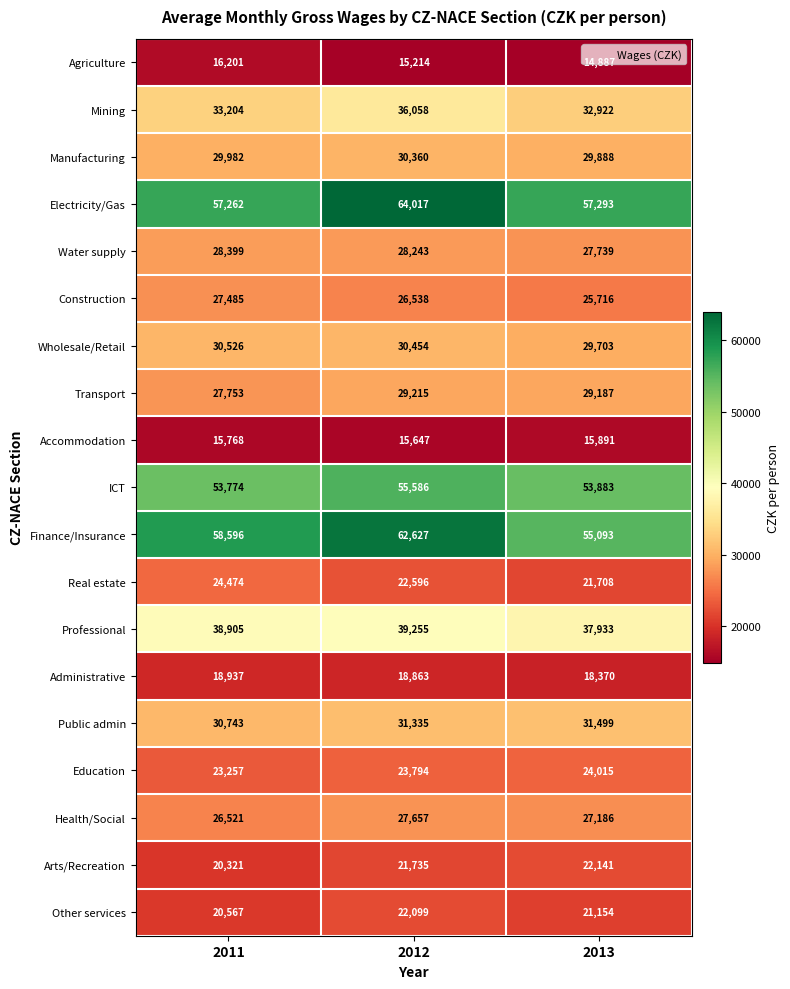

What is the maximum value shown in the chart?

64017